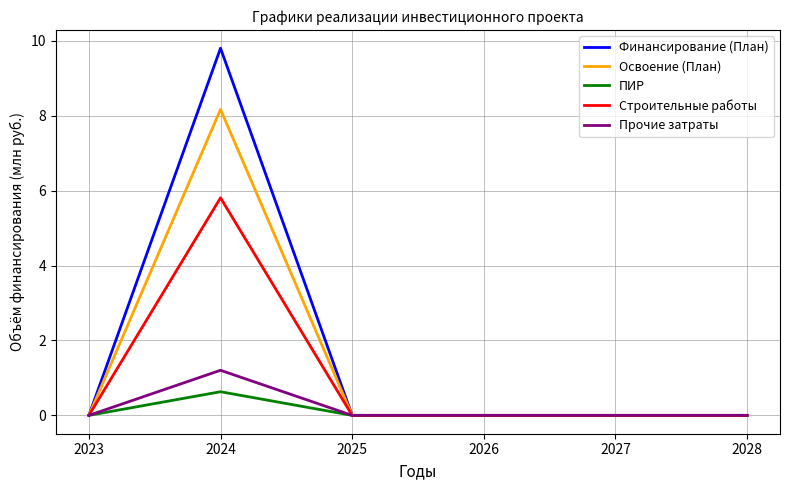

Reading left to right, extract all data points from this chart.

Финансирование (План): 2023=0.0	2024=9.8	2025=0.0	2026=0.0	2027=0.0	2028=0.0
Освоение (План): 2023=0.0	2024=8.2	2025=0.0	2026=0.0	2027=0.0	2028=0.0
ПИР: 2023=0.0	2024=0.6	2025=0.0	2026=0.0	2027=0.0	2028=0.0
Строительные работы: 2023=0.0	2024=5.8	2025=0.0	2026=0.0	2027=0.0	2028=0.0
Прочие затраты: 2023=0.0	2024=1.2	2025=0.0	2026=0.0	2027=0.0	2028=0.0